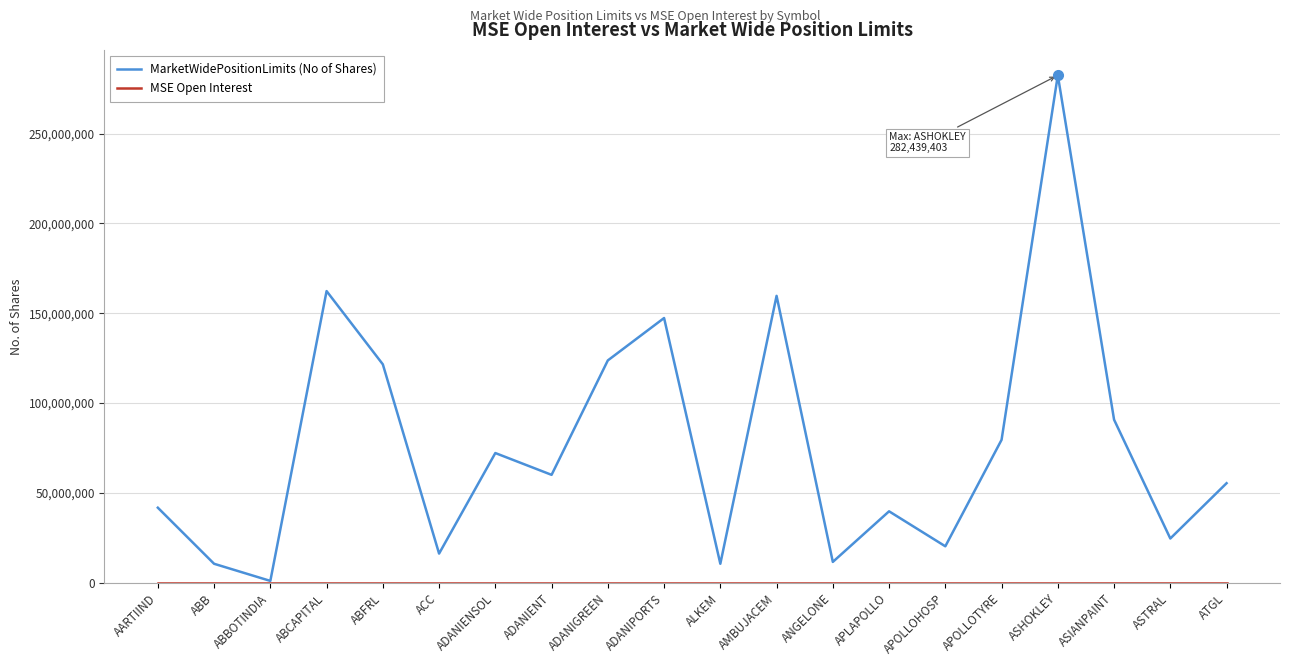

At which label does MarketWidePositionLimits (No of Shares) reach its minimum?

ABBOTINDIA